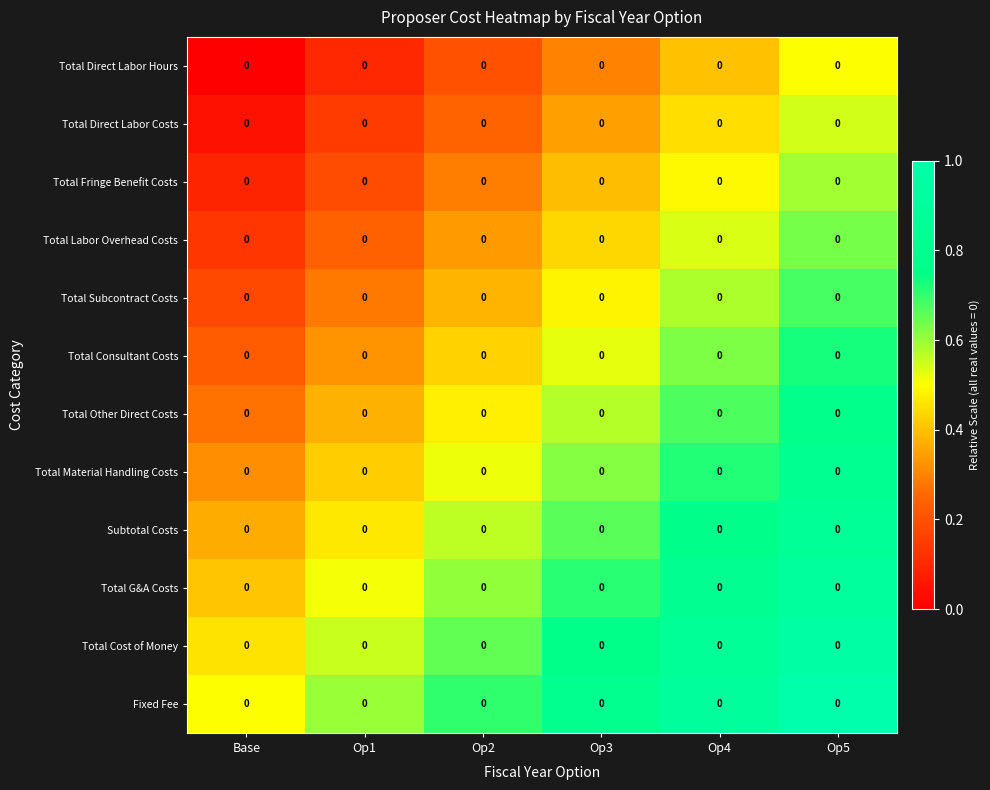

At Base, list the series in order from smallest to largest.

Total Direct Labor Hours, Total Direct Labor Costs, Total Fringe Benefit Costs, Total Labor Overhead Costs, Total Subcontract Costs, Total Consultant Costs, Total Other Direct Costs, Total Material Handling Costs, Subtotal Costs, Total G&A Costs, Total Cost of Money, Fixed Fee